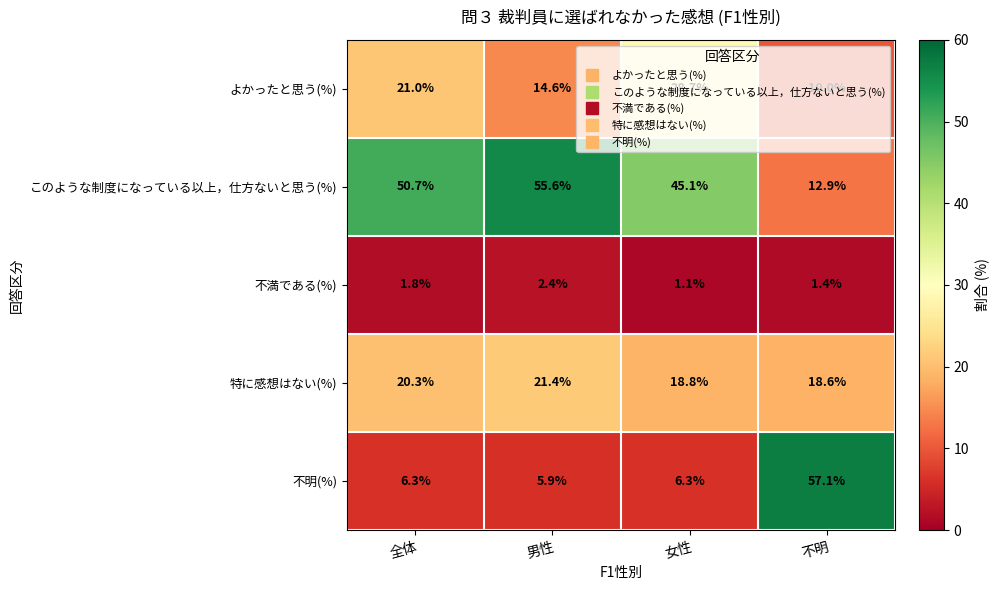

What is the difference between the second highest and second lowest values in the 特に感想はない(%) series?

1.5